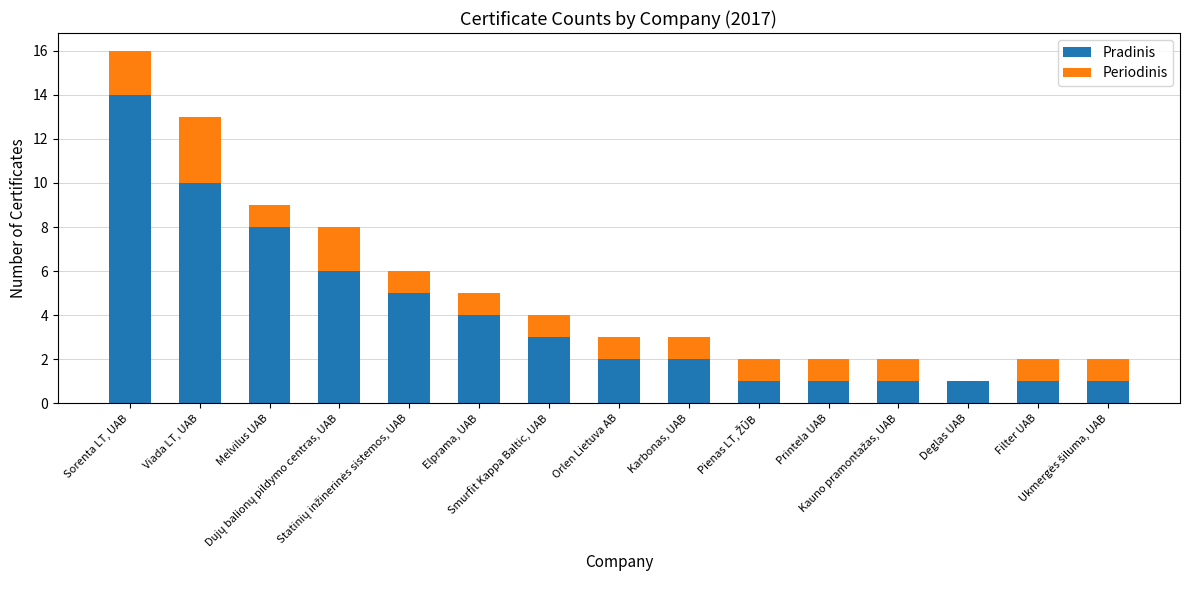

True or false: Pradinis has a value of 3 at Smurfit Kappa Baltic, UAB.

True